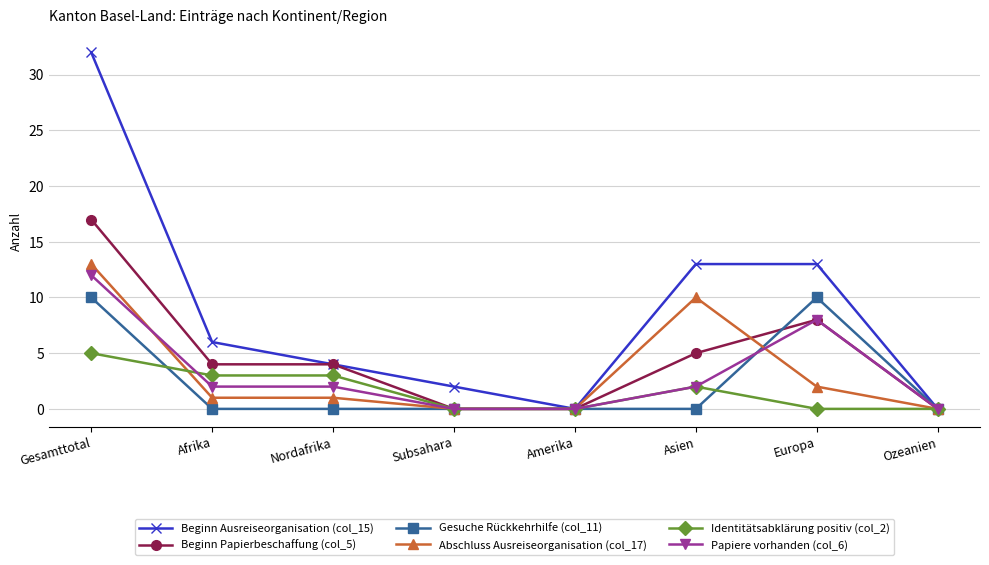

Which series changed the most between Subsahara and Asien?

Beginn Ausreiseorganisation (col_15)